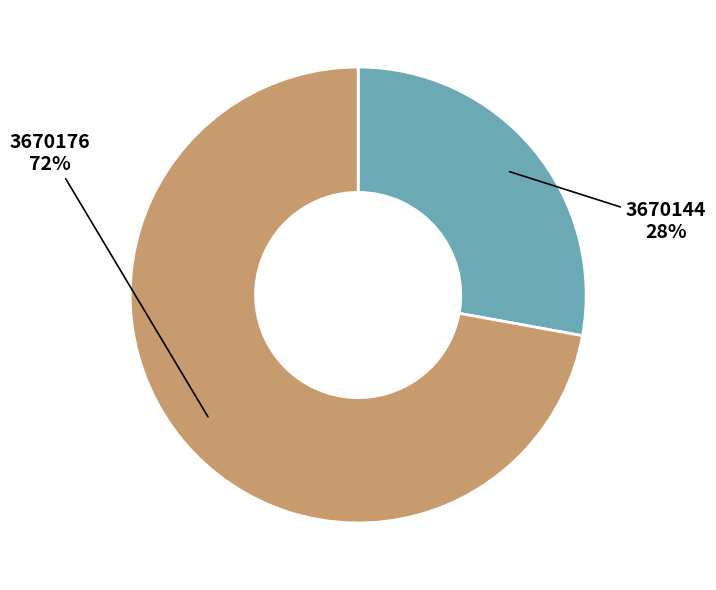

Is there a majority slice in this chart?

Yes